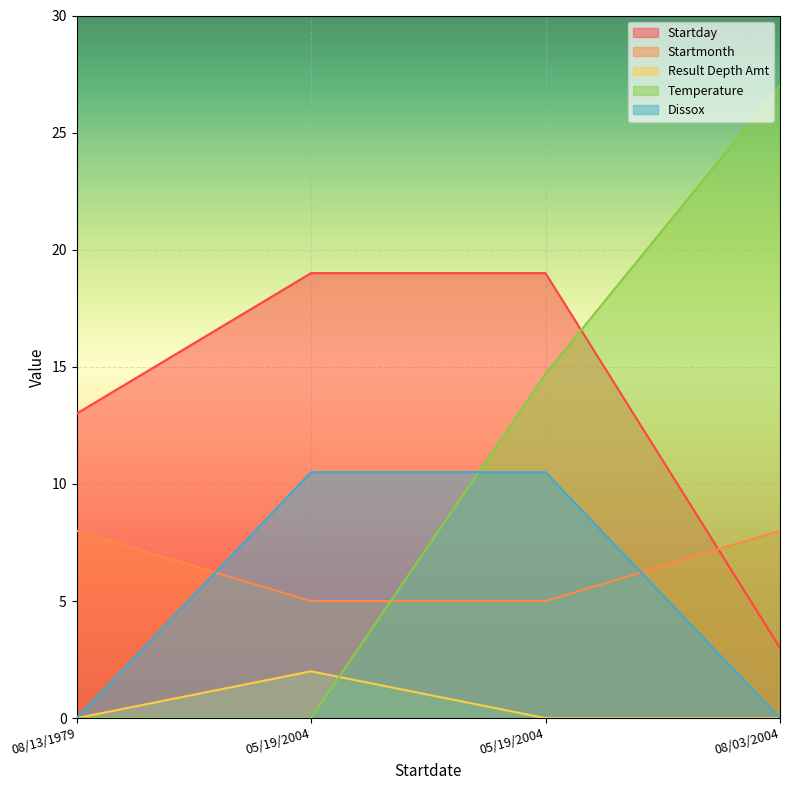

Is it true that Startday equals 19.8 at 08/13/1979?

False